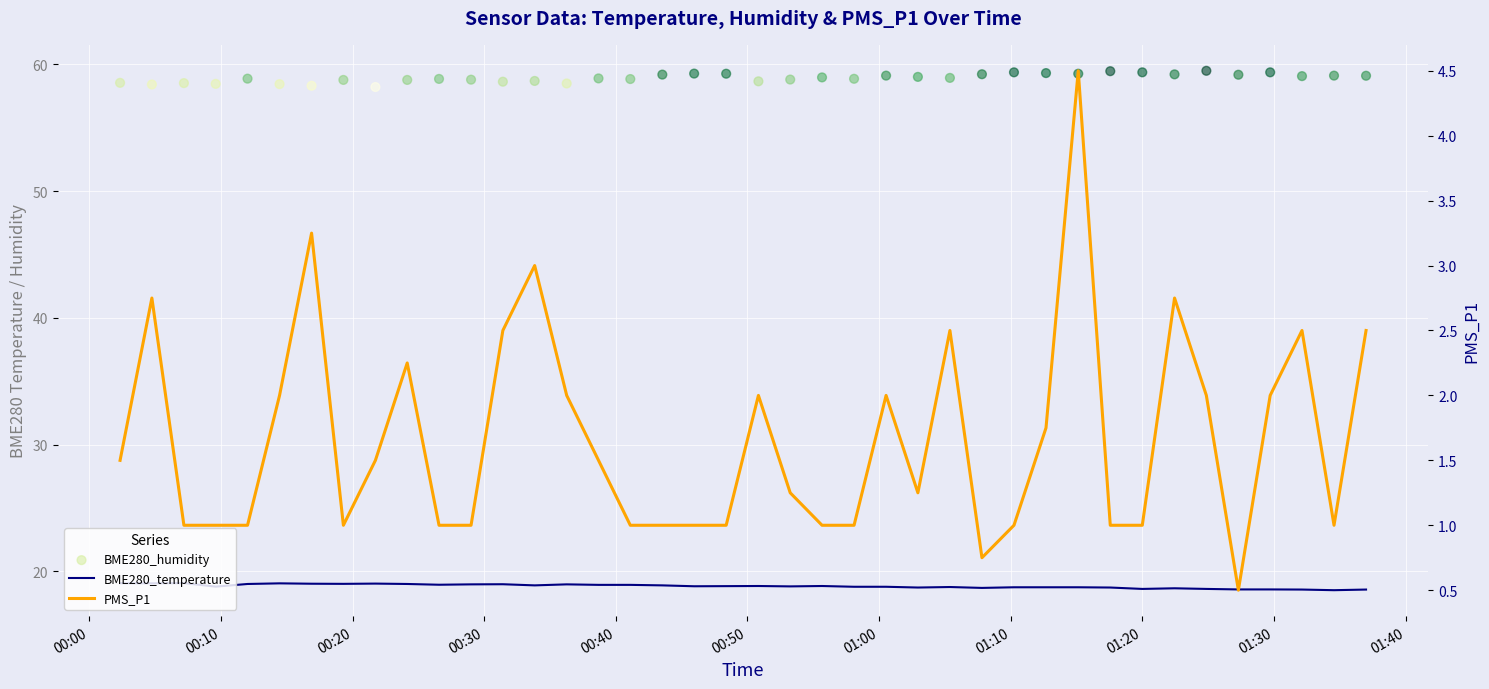

Which series reaches the maximum Y coordinate?

BME280_humidity